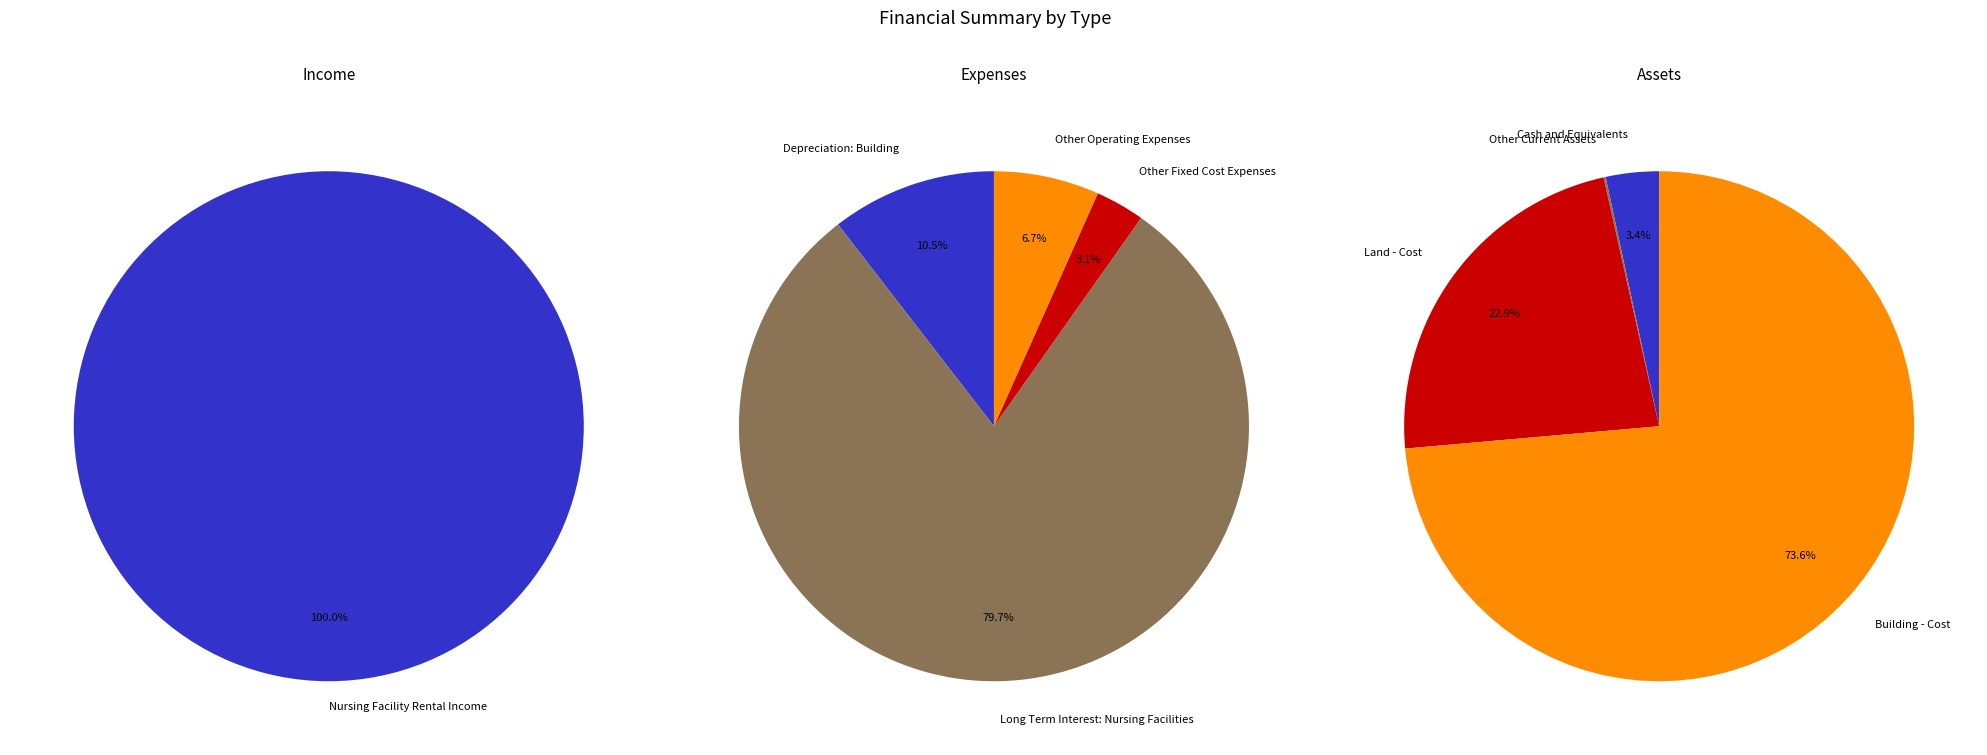

To the nearest percent, what is the difference between the Long Term Interest: Nursing Facilities and Other Operating Expenses slice percentages?

73%